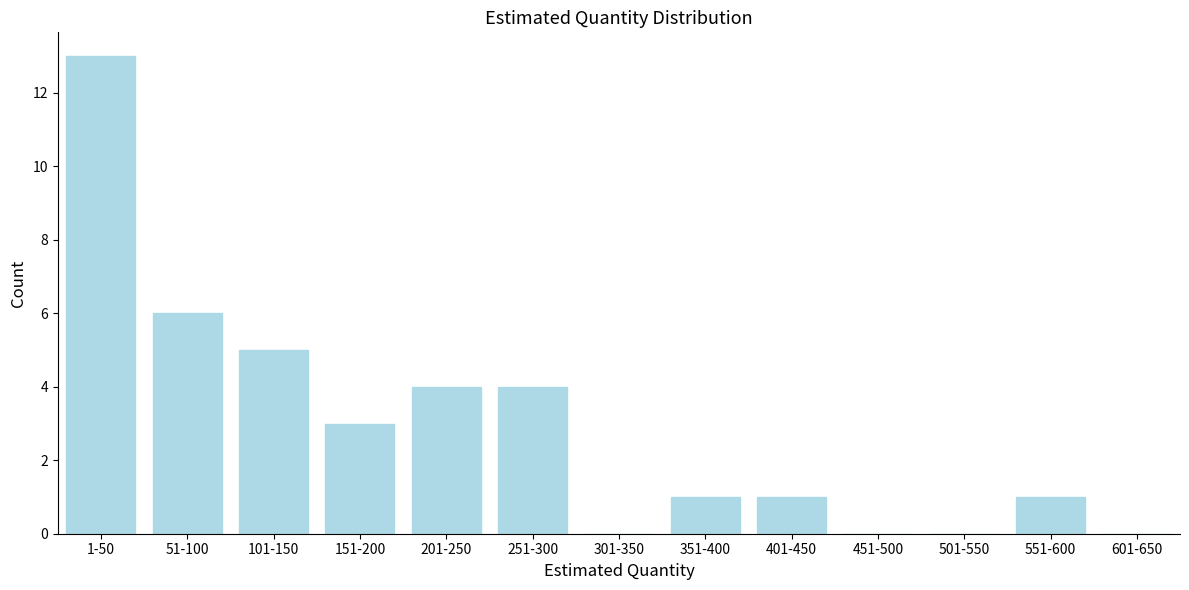

Reading right to left, what are all the values shown in this chart?

601-650=0	551-600=1	501-550=0	451-500=0	401-450=1	351-400=1	301-350=0	251-300=4	201-250=4	151-200=3	101-150=5	51-100=6	1-50=13